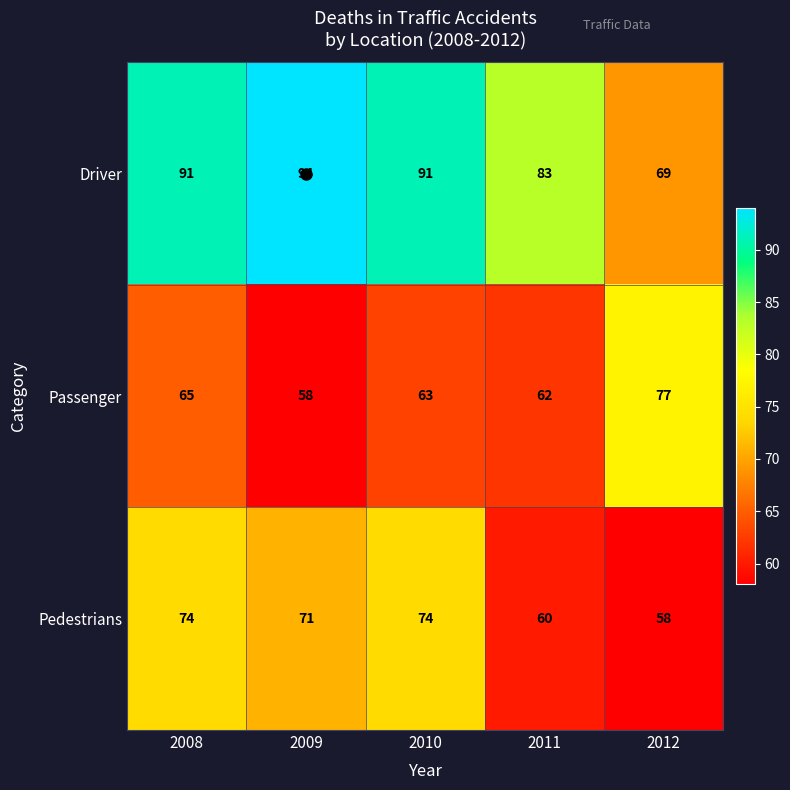

What is the average value of the Pedestrians series?

67